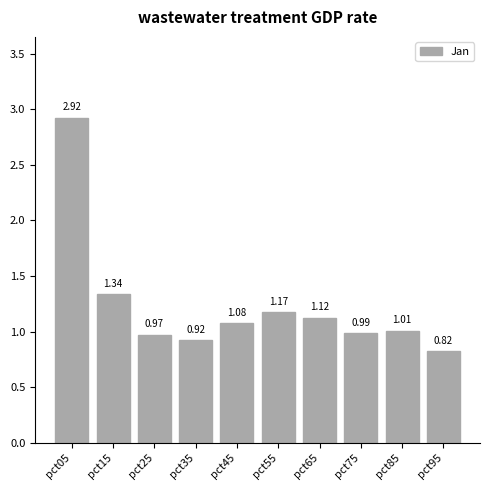

What is the sum of all values?

12.3